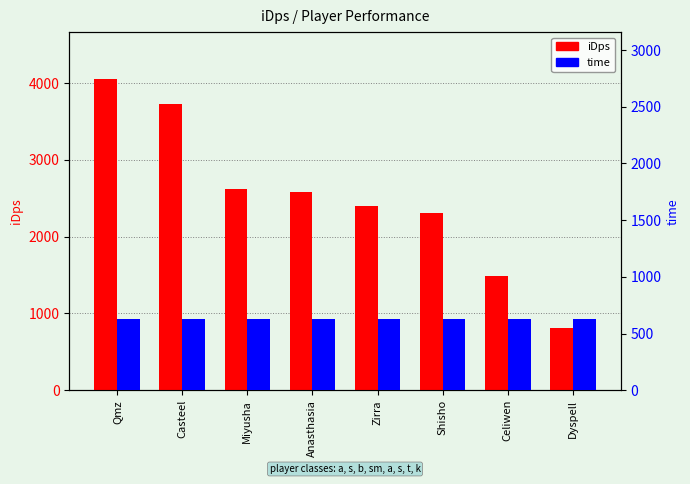

What is the label of the 7th bar from the left?

Celiwen